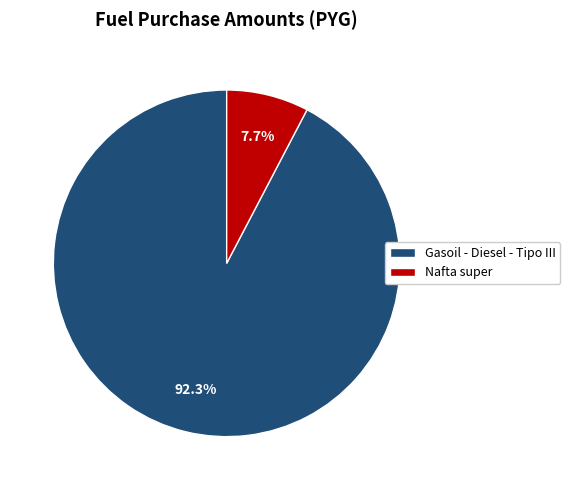

Combined, do Gasoil - Diesel - Tipo III and Nafta super account for over 50%?

Yes